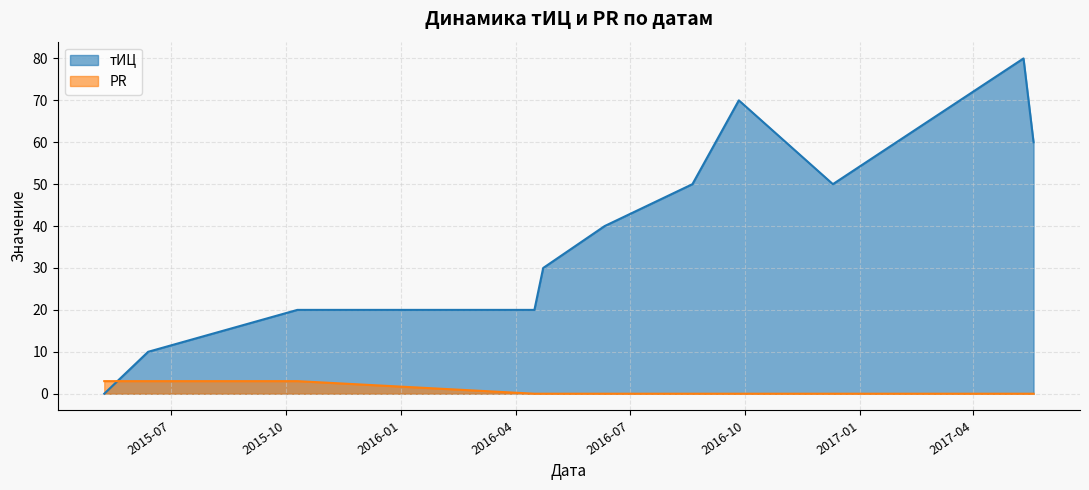

Is the value of тИЦ at 2017-05-19 greater than the value of PR at 2016-06-11?

Yes